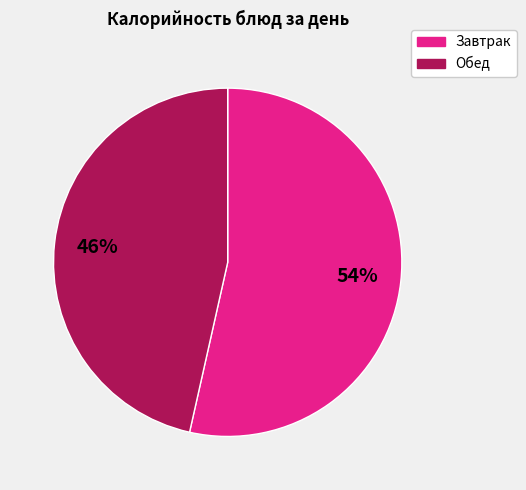

To the nearest percent, what is the average slice percentage?

50%